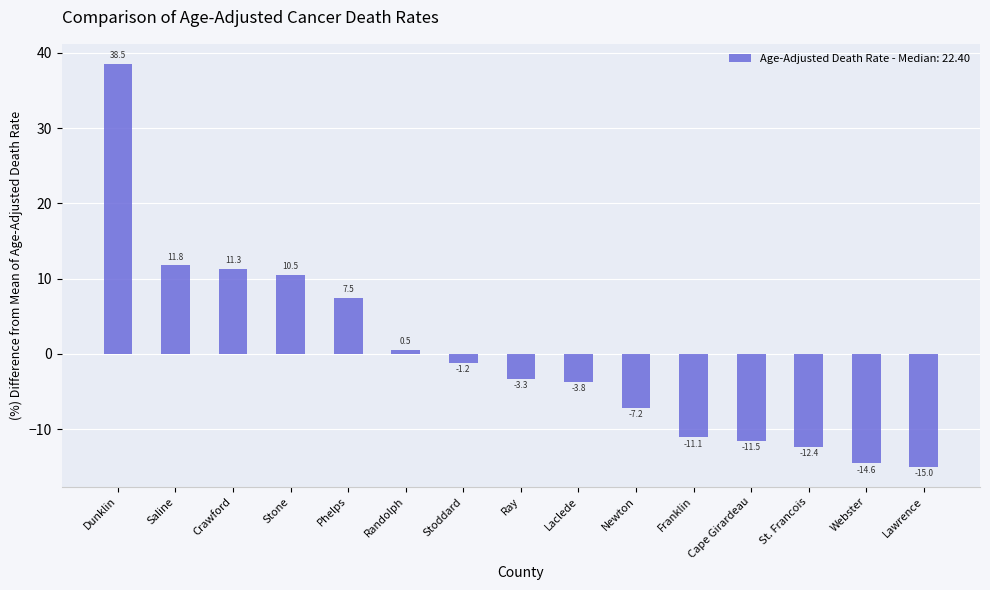

What is the difference between the values at Cape Girardeau and Saline?

23.3